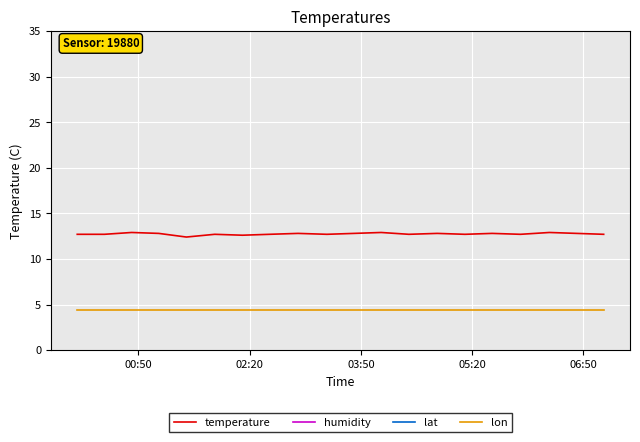

Reading right to left, what are all the values shown in this chart?

temperature: 12.7	12.8	12.9	12.7	12.8	12.7	12.8	12.7	12.9	12.8	12.7	12.8	12.7	12.6	12.7	12.4	12.8	12.9	12.7	12.7
humidity: 99.9	99.9	99.9	99.9	99.9	99.9	99.9	99.9	99.9	99.9	99.9	99.9	99.9	99.9	99.9	99.9	99.9	99.9	99.9	99.9
lat: 50.8	50.8	50.8	50.8	50.8	50.8	50.8	50.8	50.8	50.8	50.8	50.8	50.8	50.8	50.8	50.8	50.8	50.8	50.8	50.8
lon: 4.4	4.4	4.4	4.4	4.4	4.4	4.4	4.4	4.4	4.4	4.4	4.4	4.4	4.4	4.4	4.4	4.4	4.4	4.4	4.4